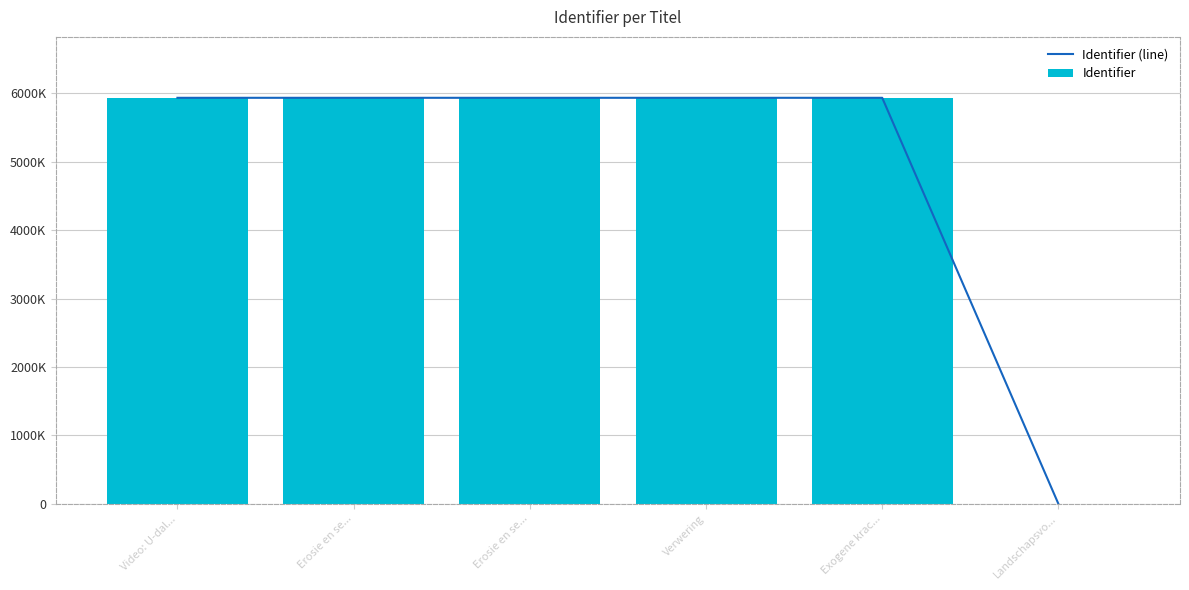

Between Exogene krac... and Verwering, which is larger?

Verwering